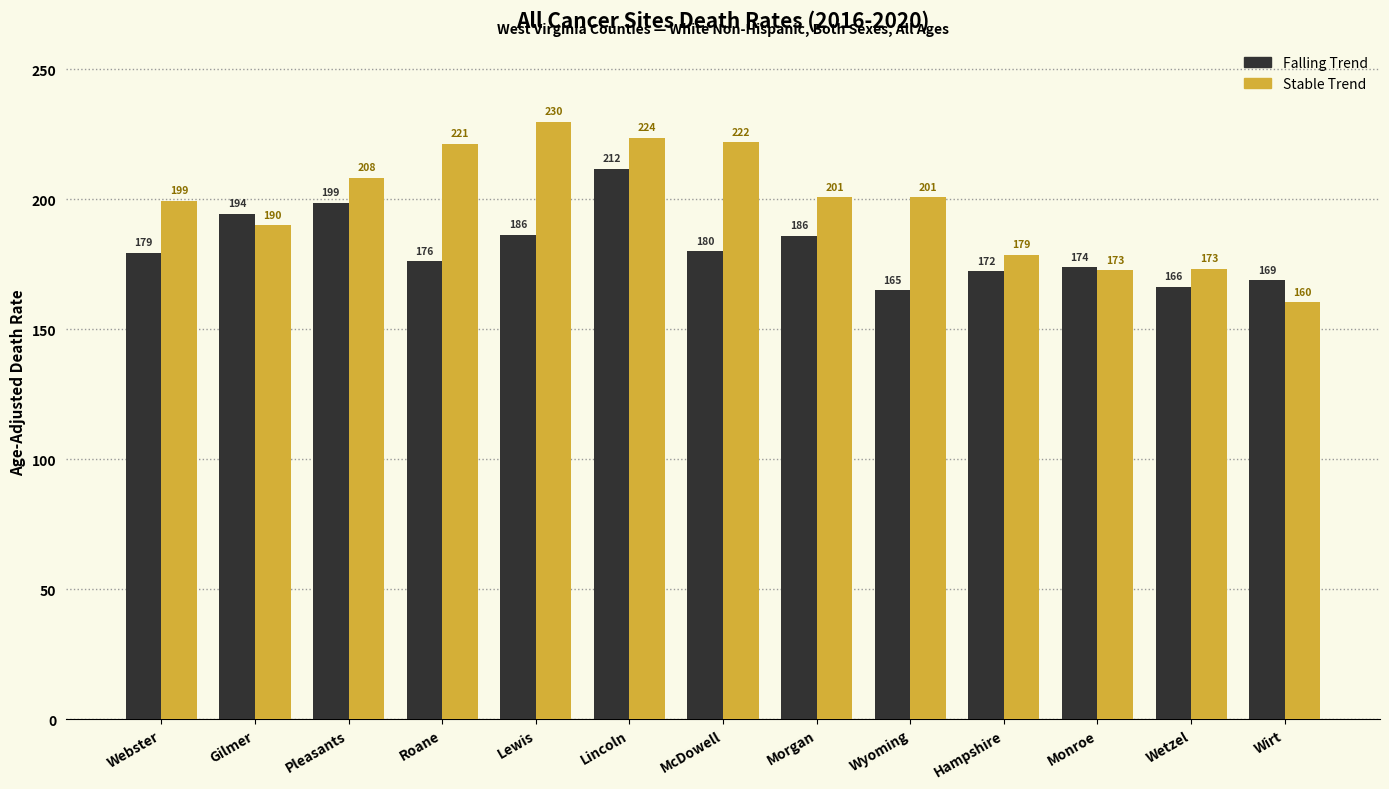

What is the total value across all series at Lewis?

416.0